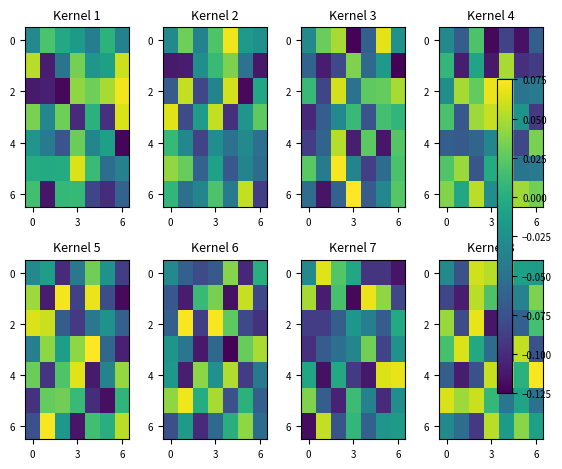

What is the minimum value shown in the chart?

-0.1